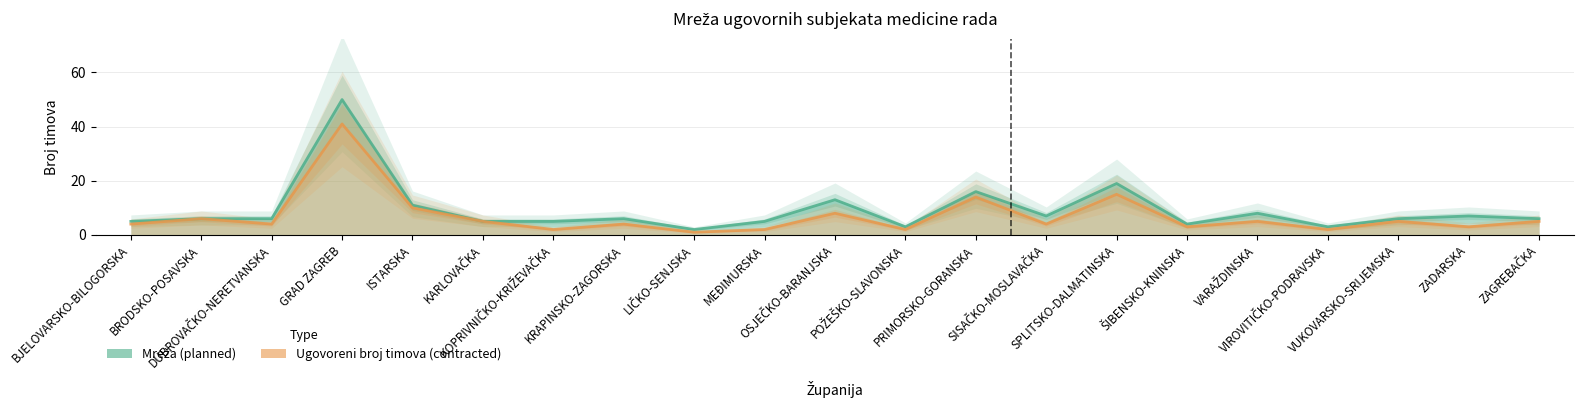

Is the value of Ugovoreni broj timova (contracted) at BRODSKO-POSAVSKA greater than the value of Mreža (planned) at GRAD ZAGREB?

No